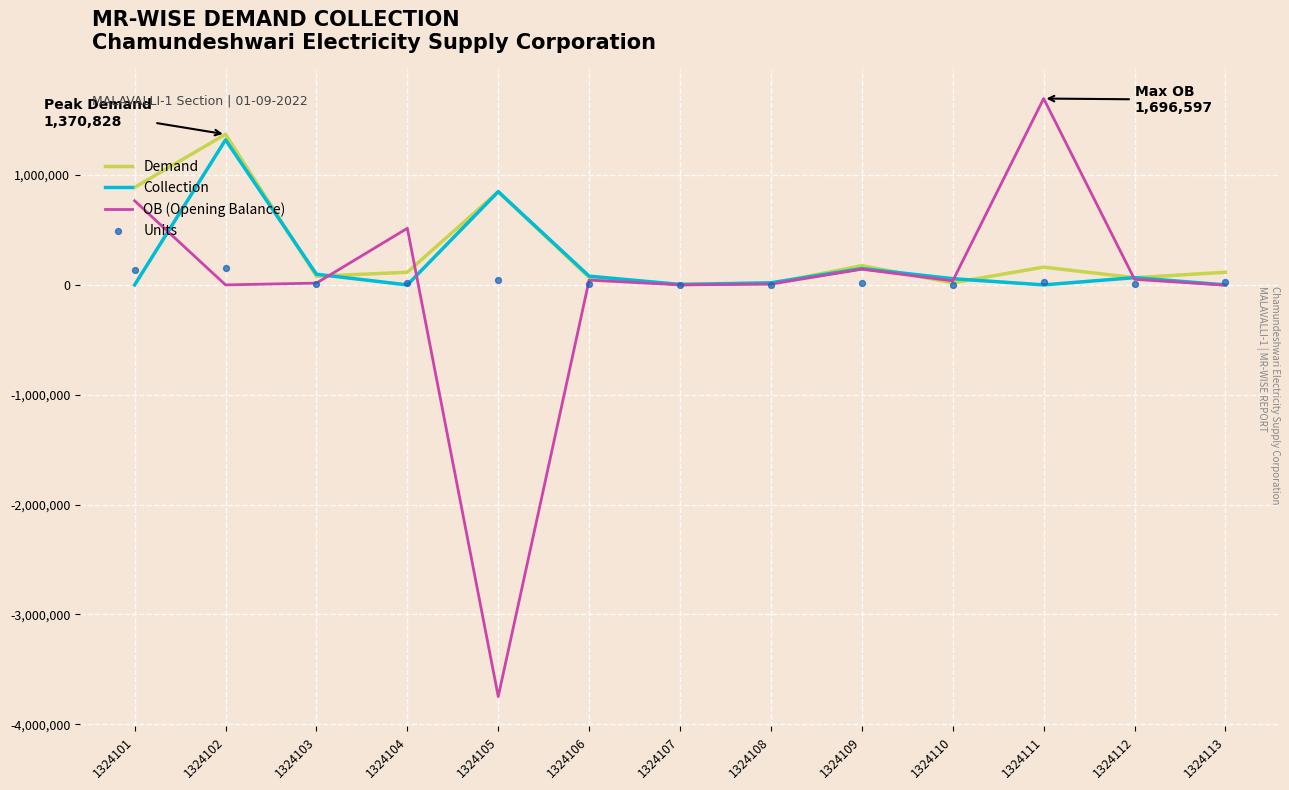

Which series contains the lowest Y value?

OB (Opening Balance)